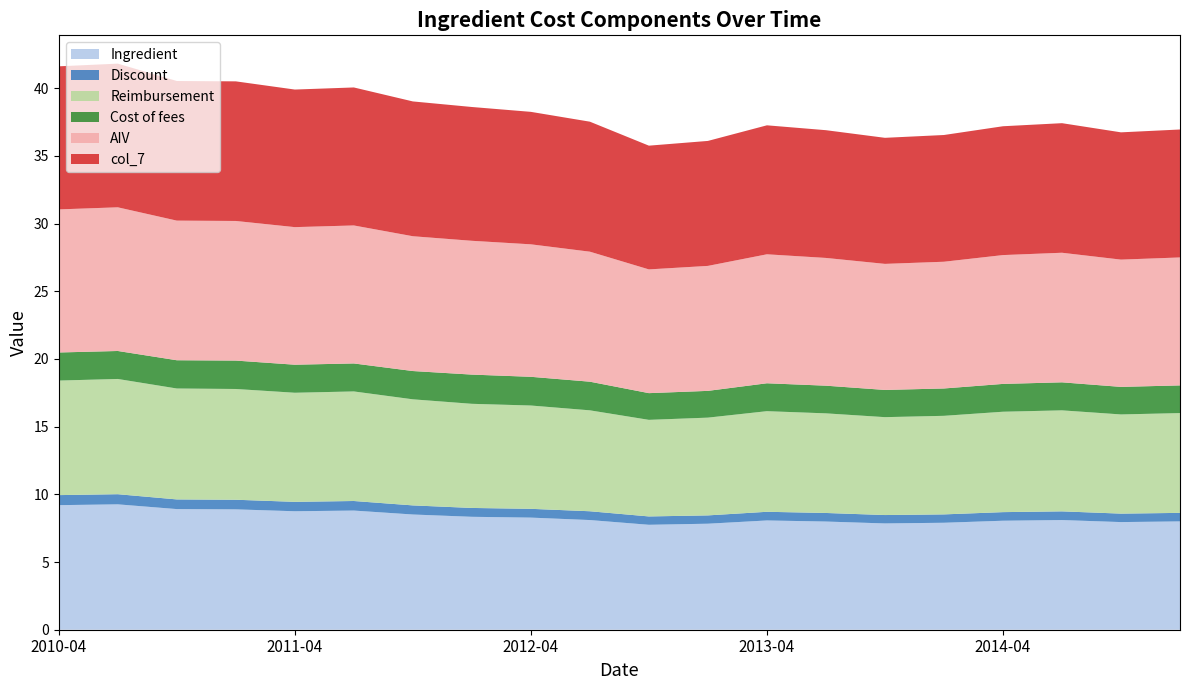

Reading left to right, extract all data points from this chart.

Ingredient: 2010-04=9.2	2010-07=9.3	2010-10=8.9	2011-01=8.9	2011-04=8.8	2011-07=8.8	2011-10=8.5	2012-01=8.3	2012-04=8.3	2012-07=8.1	2012-10=7.8	2013-01=7.8	2013-04=8.1	2013-07=8.0	2013-10=7.8	2014-01=7.9	2014-04=8.1	2014-07=8.1	2014-10=8.0	2015-01=8.0
Discount: 2010-04=0.7	2010-07=0.7	2010-10=0.7	2011-01=0.7	2011-04=0.7	2011-07=0.7	2011-10=0.7	2012-01=0.7	2012-04=0.6	2012-07=0.7	2012-10=0.6	2013-01=0.6	2013-04=0.6	2013-07=0.6	2013-10=0.6	2014-01=0.6	2014-04=0.6	2014-07=0.6	2014-10=0.6	2015-01=0.6
Reimbursement: 2010-04=8.5	2010-07=8.5	2010-10=8.2	2011-01=8.2	2011-04=8.1	2011-07=8.1	2011-10=7.8	2012-01=7.7	2012-04=7.6	2012-07=7.5	2012-10=7.1	2013-01=7.2	2013-04=7.4	2013-07=7.4	2013-10=7.2	2014-01=7.3	2014-04=7.4	2014-07=7.5	2014-10=7.3	2015-01=7.4
Cost of fees: 2010-04=2.1	2010-07=2.1	2010-10=2.1	2011-01=2.1	2011-04=2.1	2011-07=2.1	2011-10=2.1	2012-01=2.2	2012-04=2.1	2012-07=2.1	2012-10=2.0	2013-01=2.0	2013-04=2.1	2013-07=2.0	2013-10=2.0	2014-01=2.0	2014-04=2.1	2014-07=2.1	2014-10=2.0	2015-01=2.0
AIV: 2010-04=10.6	2010-07=10.6	2010-10=10.3	2011-01=10.3	2011-04=10.2	2011-07=10.2	2011-10=10.0	2012-01=9.9	2012-04=9.8	2012-07=9.6	2012-10=9.1	2013-01=9.2	2013-04=9.5	2013-07=9.4	2013-10=9.3	2014-01=9.4	2014-04=9.5	2014-07=9.6	2014-10=9.4	2015-01=9.4
col_7: 2010-04=10.6	2010-07=10.6	2010-10=10.3	2011-01=10.3	2011-04=10.2	2011-07=10.2	2011-10=10.0	2012-01=9.9	2012-04=9.8	2012-07=9.6	2012-10=9.1	2013-01=9.2	2013-04=9.5	2013-07=9.4	2013-10=9.3	2014-01=9.4	2014-04=9.5	2014-07=9.6	2014-10=9.4	2015-01=9.4